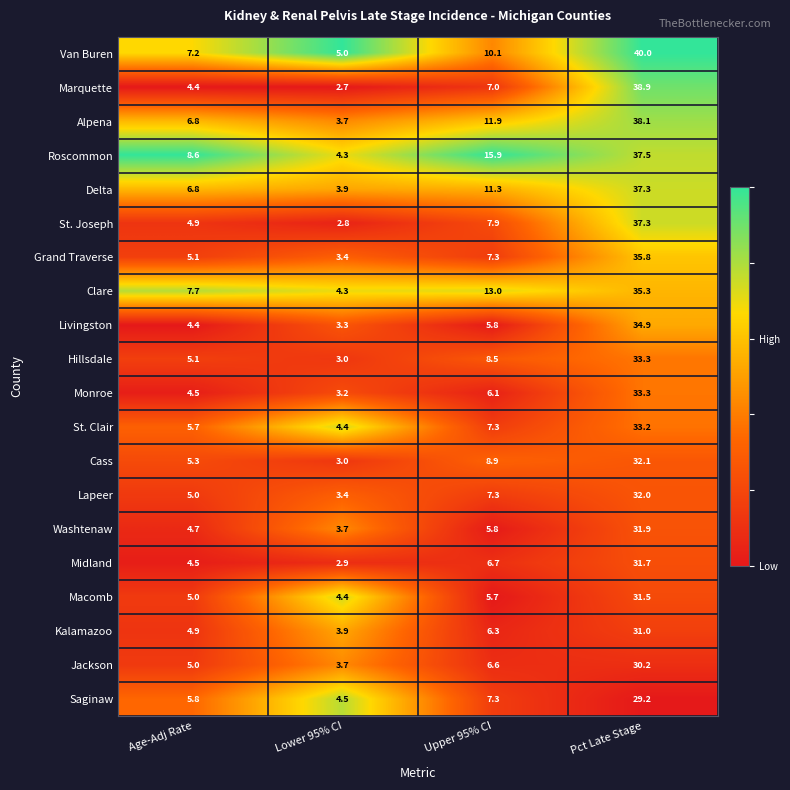

Which category has the highest value across all series?

Pct Late Stage